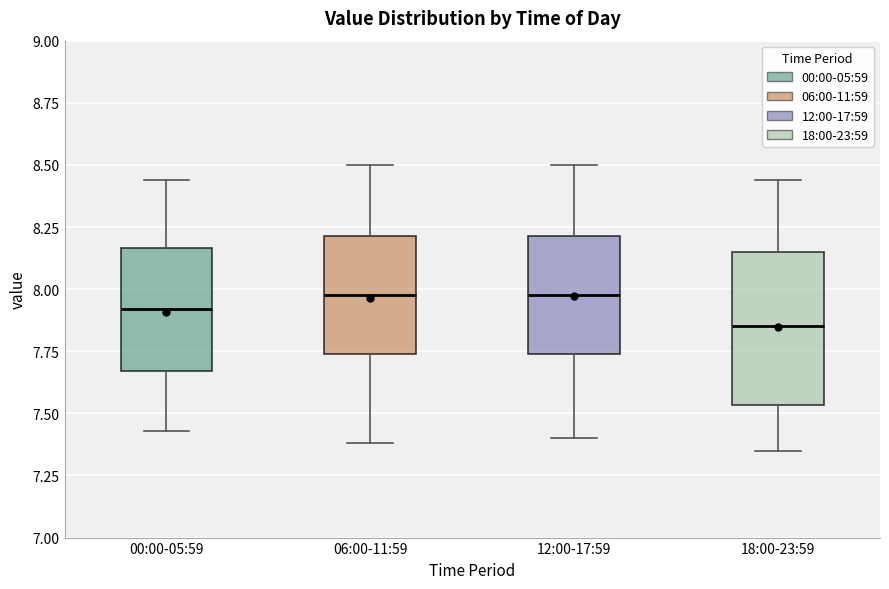

Which box's median line is the lowest?

18:00-23:59